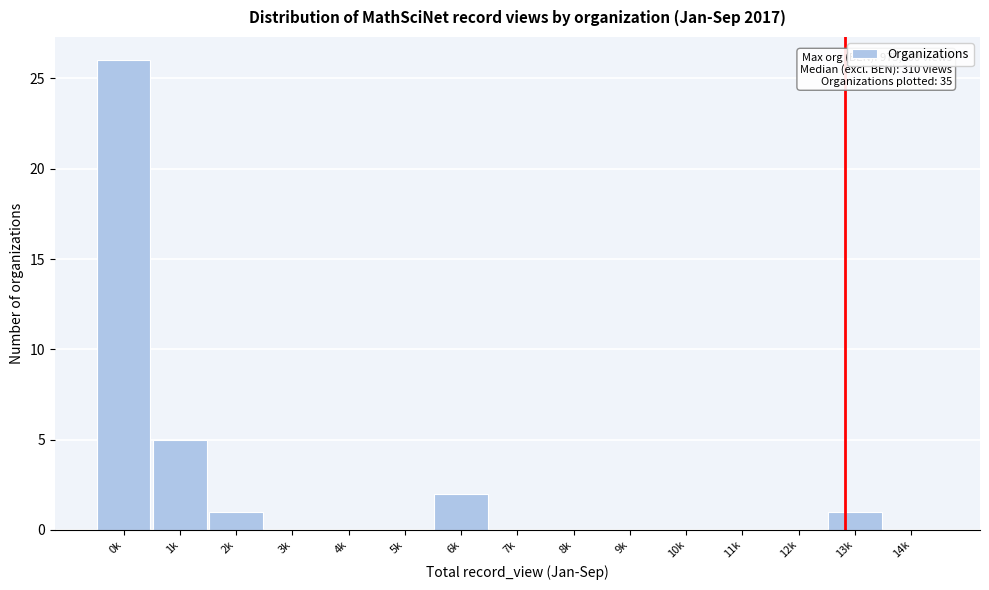

Reading right to left, transcribe all the data shown in this chart.

14k=0	13k=1	12k=0	11k=0	10k=0	9k=0	8k=0	7k=0	6k=2	5k=0	4k=0	3k=0	2k=1	1k=5	0k=26